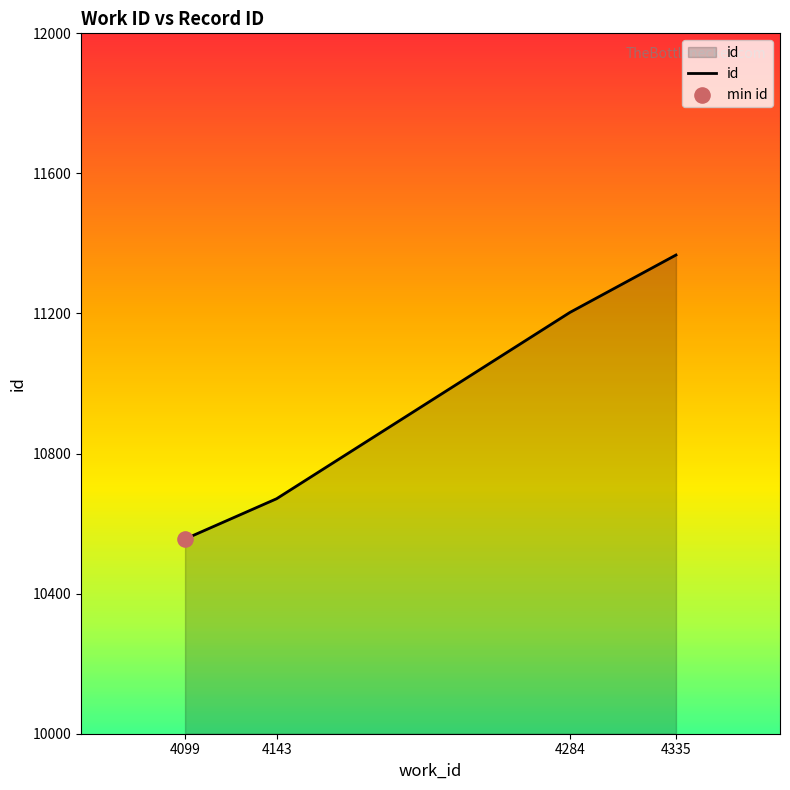

What is the change in value from 4143 to 4284?

+532